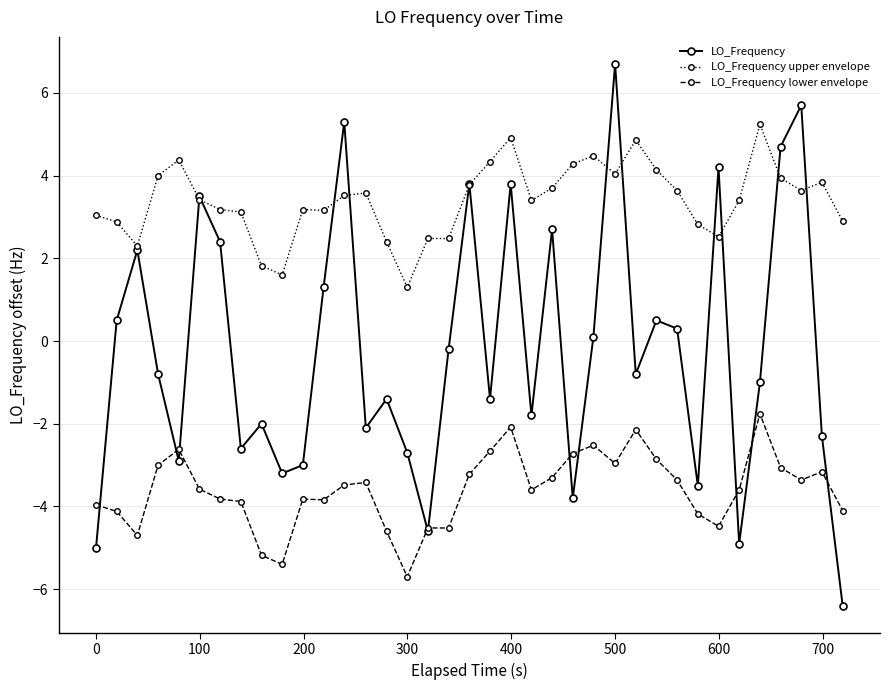

Rank the series by their average value, from highest to lowest.

LO_Frequency upper envelope, LO_Frequency, LO_Frequency lower envelope